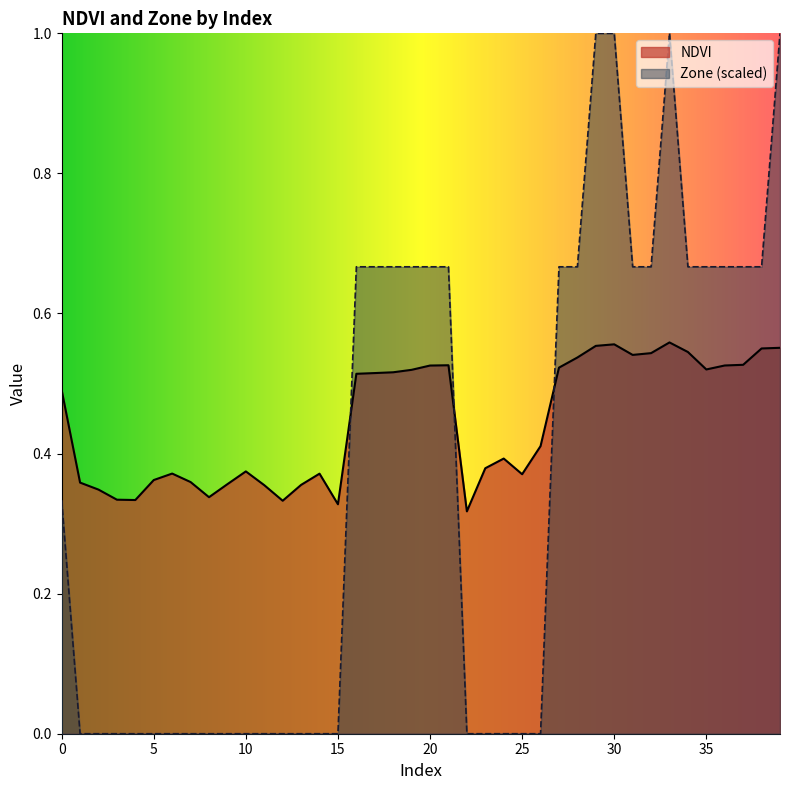

Which has a higher value, 30 or 15?

30